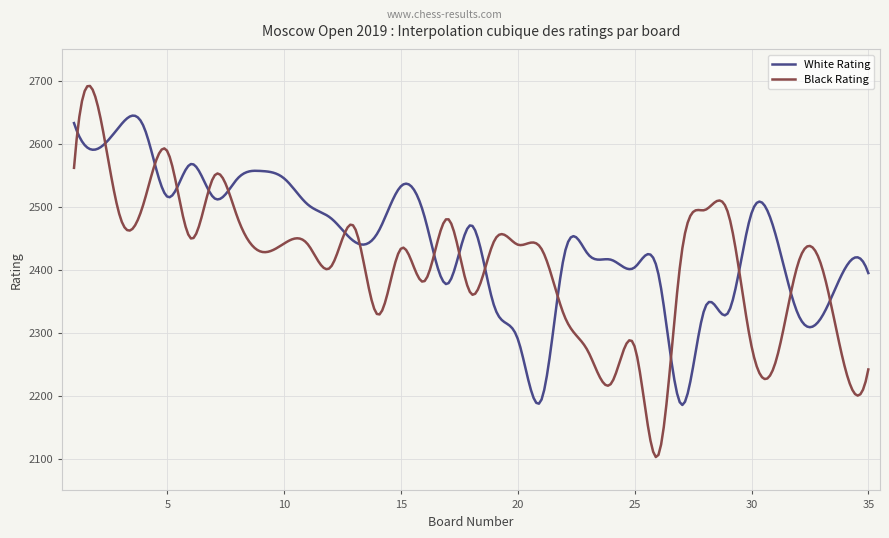

What is the difference between the maximum and minimum values in the White Rating series?

459.3